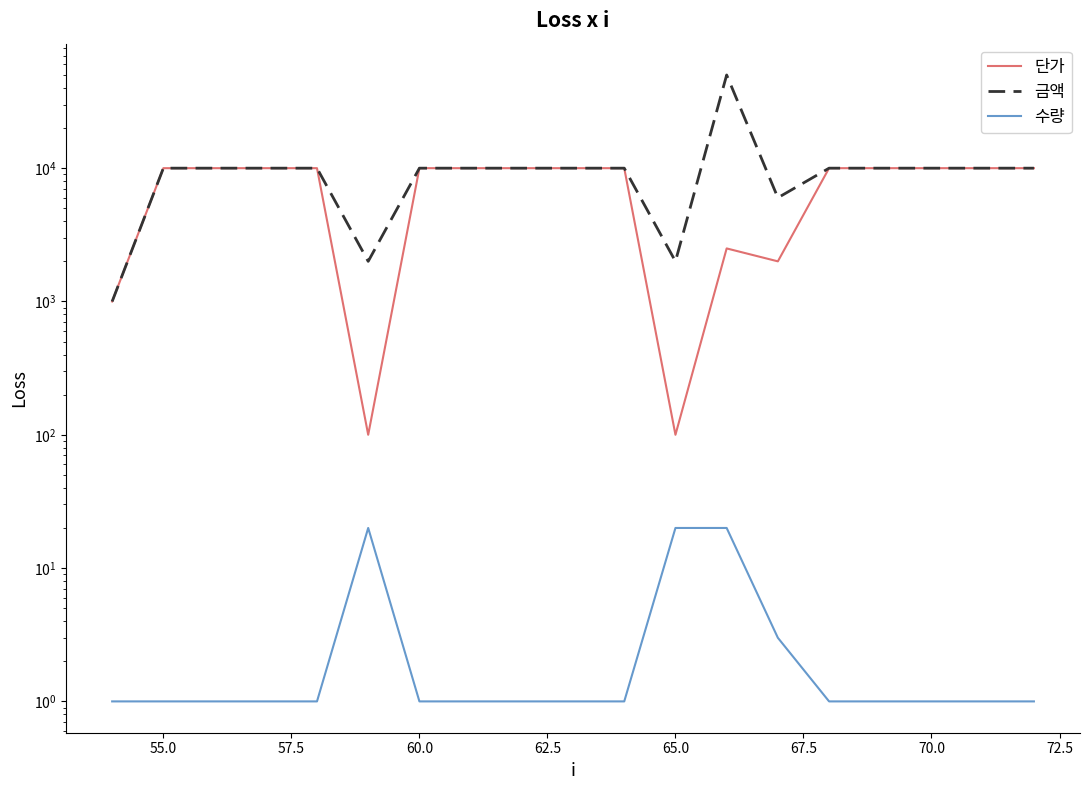

How many distinct data groups are displayed?

3